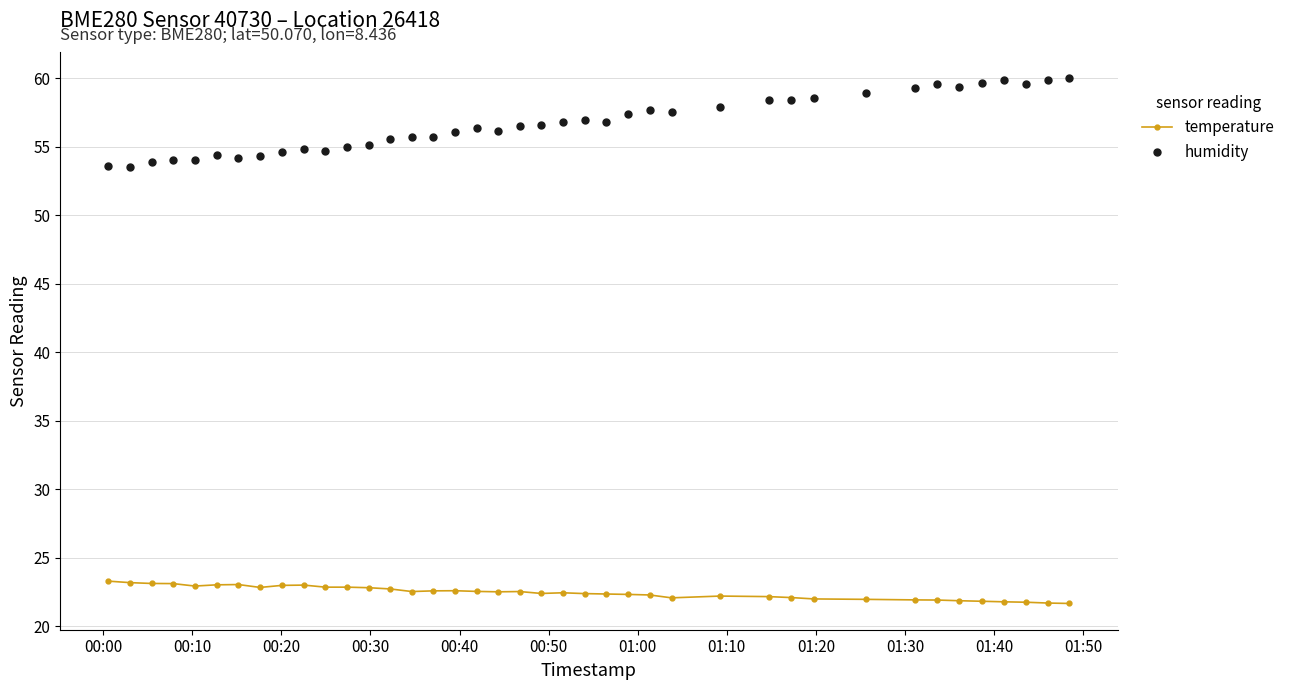

What are all the series names shown in the legend?

temperature, humidity